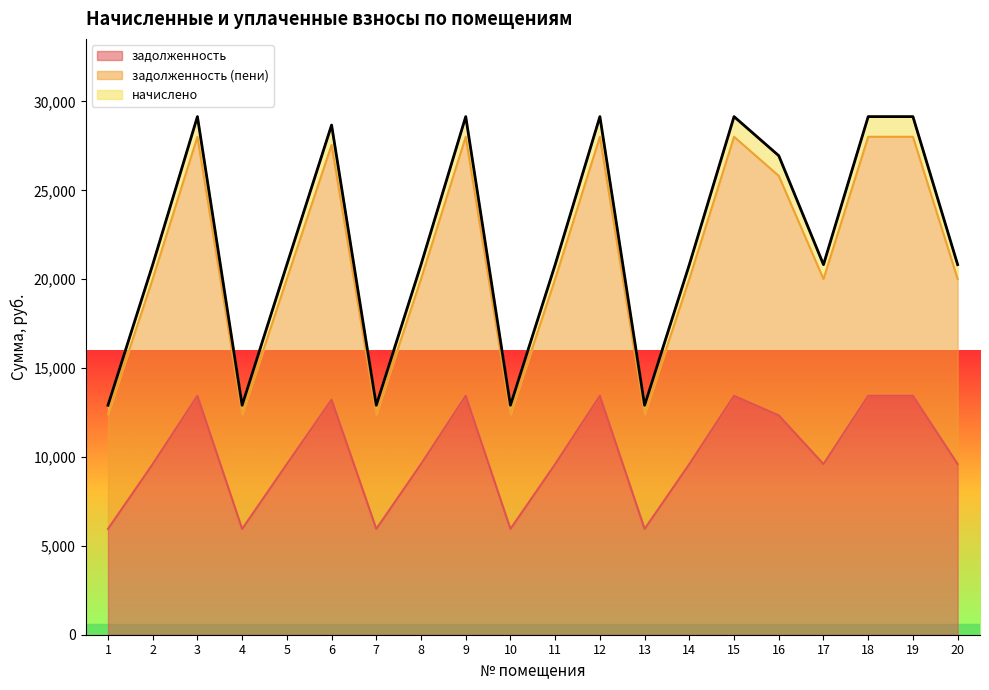

True or false: задолженность (пени) and задолженность intersect in this chart.

False